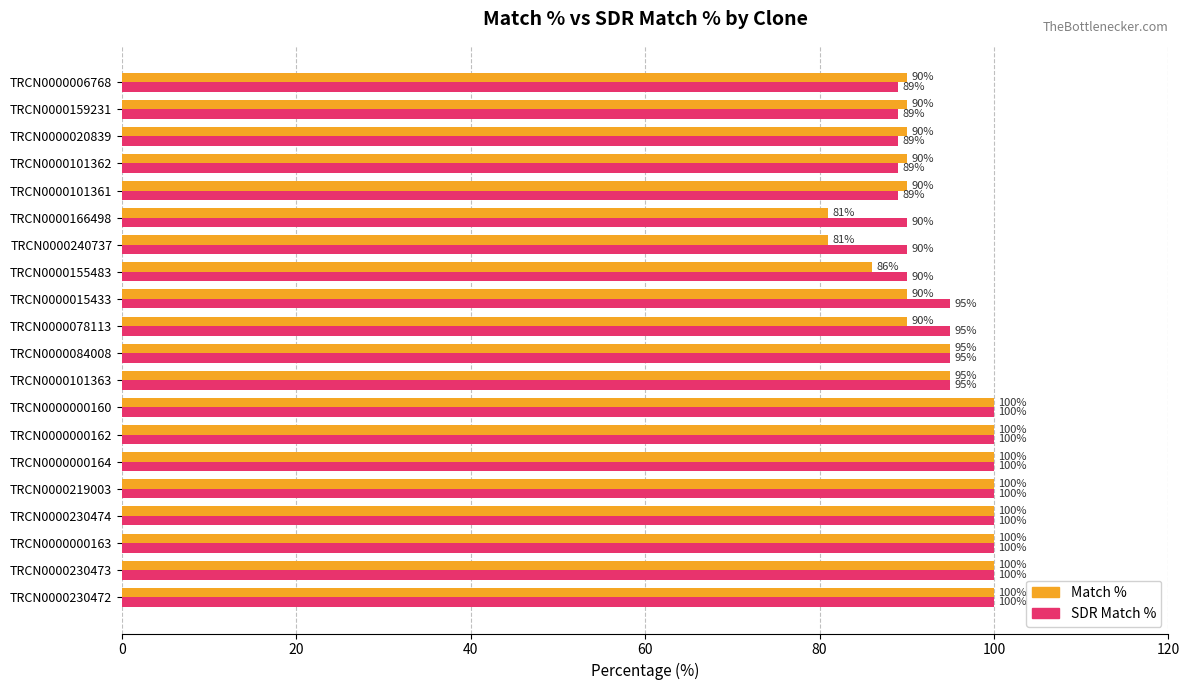

What is the highest value of the SDR Match % series?

100